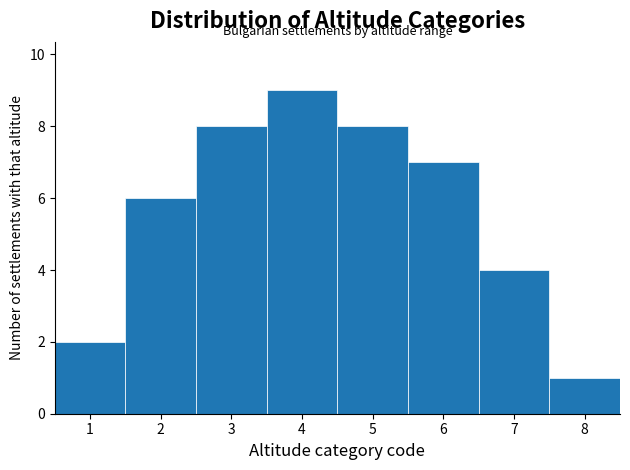

Reading left to right, transcribe this chart: for each bar, give the range it covers on the x-axis and its height. The values are not printed on the chart, so give them approximately, as read against the axis.

0.5 to 1.5: 2
1.5 to 2.5: 6
2.5 to 3.5: 8
3.5 to 4.5: 9
4.5 to 5.5: 8
5.5 to 6.5: 7
6.5 to 7.5: 4
7.5 to 8.5: 1